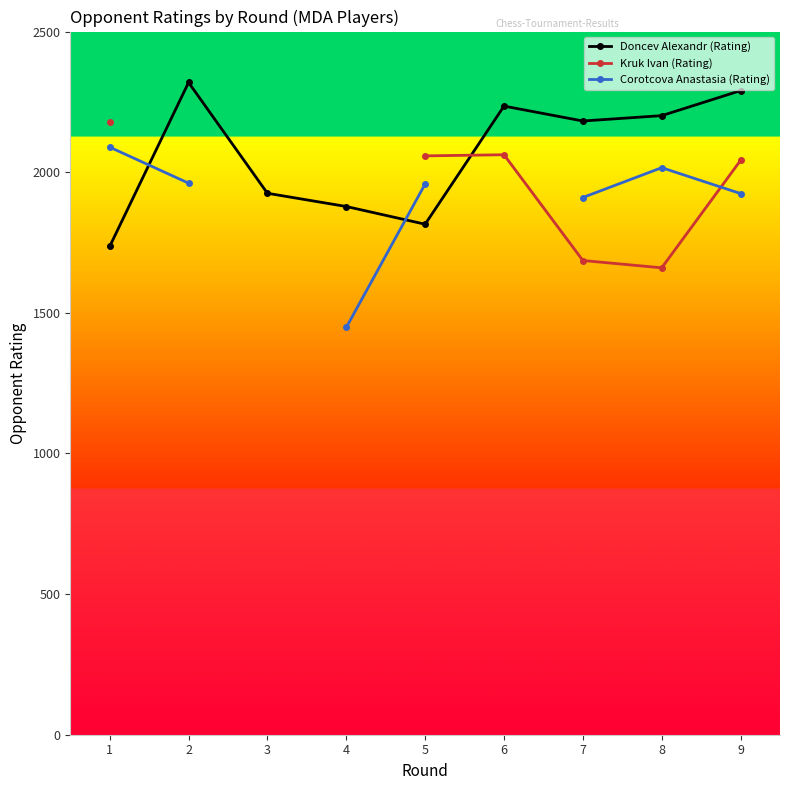

At which category does Kruk Ivan (Rating) reach its first local valley?

8